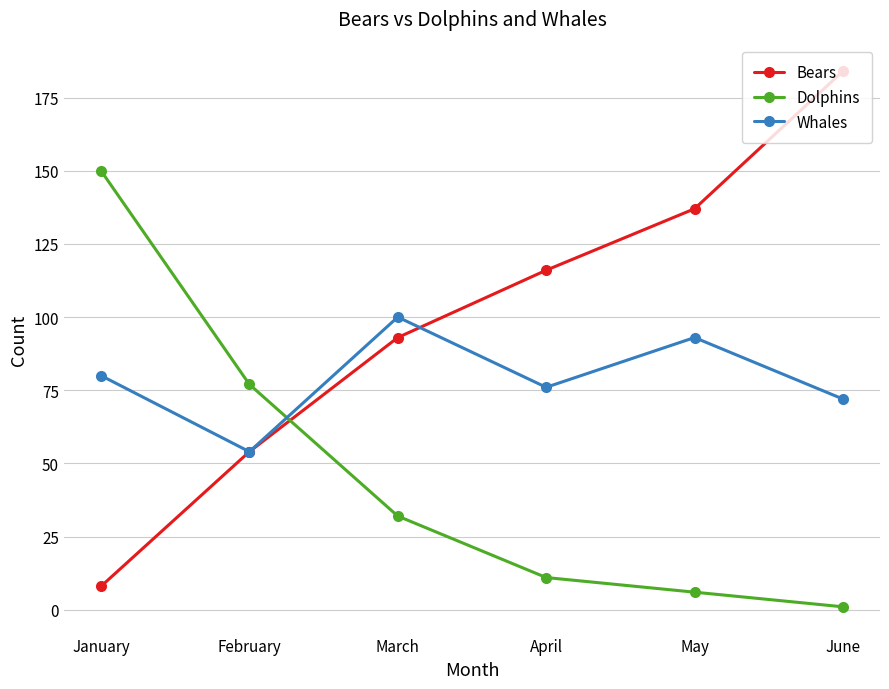

Which label corresponds to the smallest value in the chart?

June